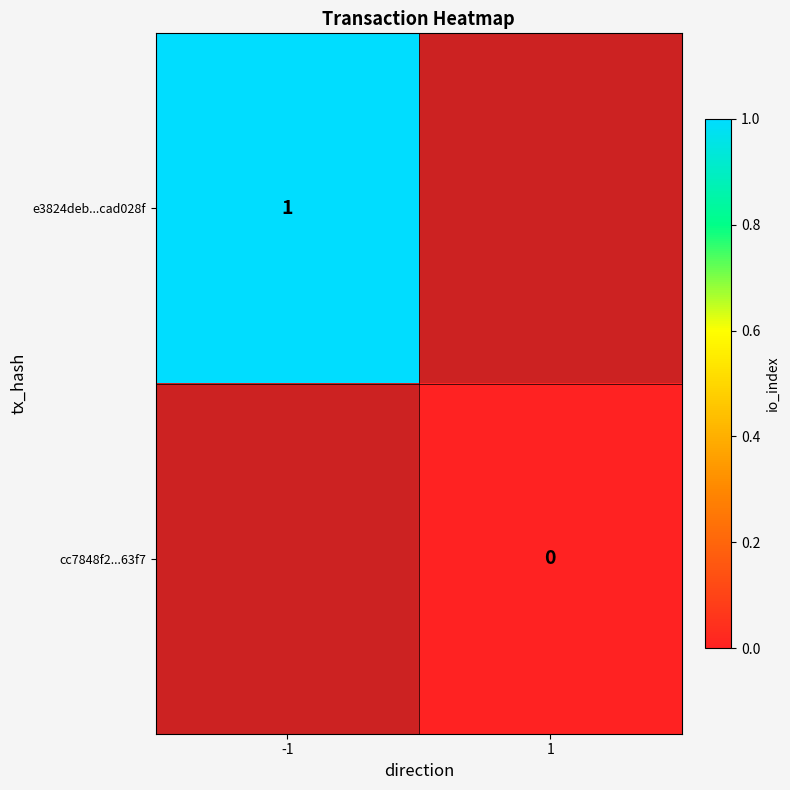

True or false: e3824deb...cad028f has a value of 1 at -1.

True